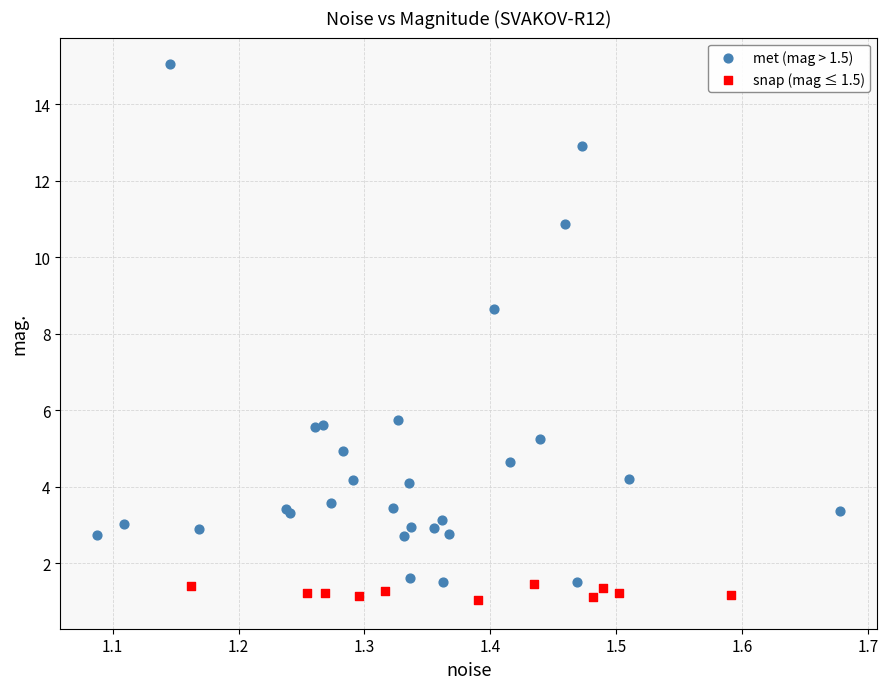

What are all the series names shown in the legend?

met (mag > 1.5), snap (mag ≤ 1.5)